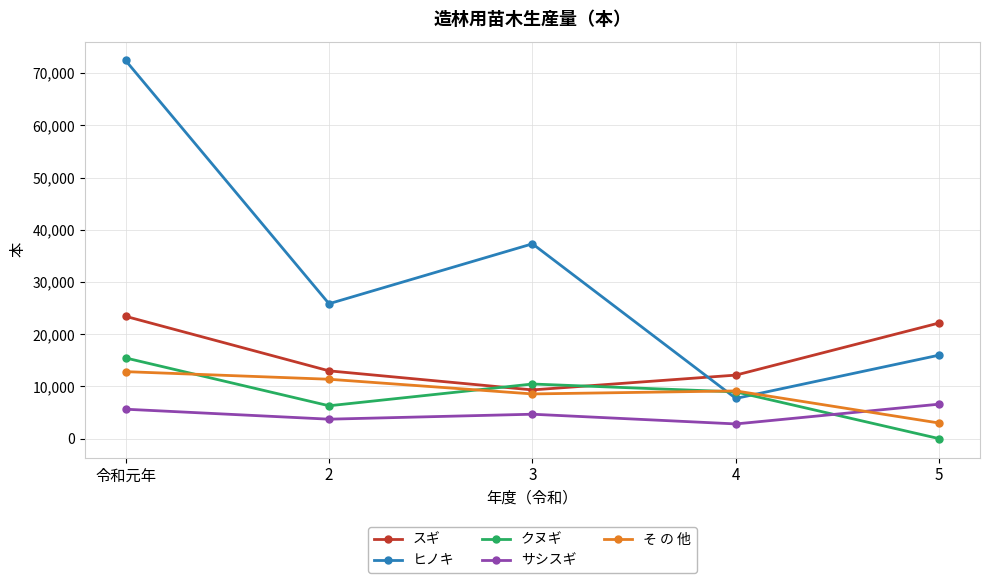

The value of スギ at 2 is 18741. True or false?

False